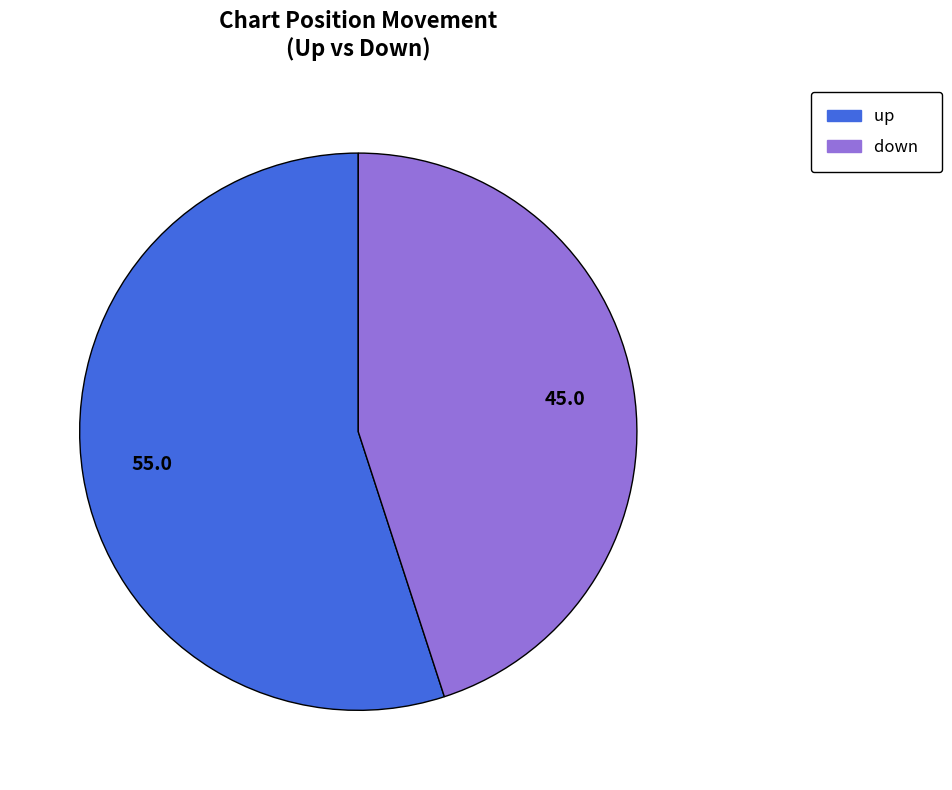

Do up and down together represent more than half of the pie?

Yes